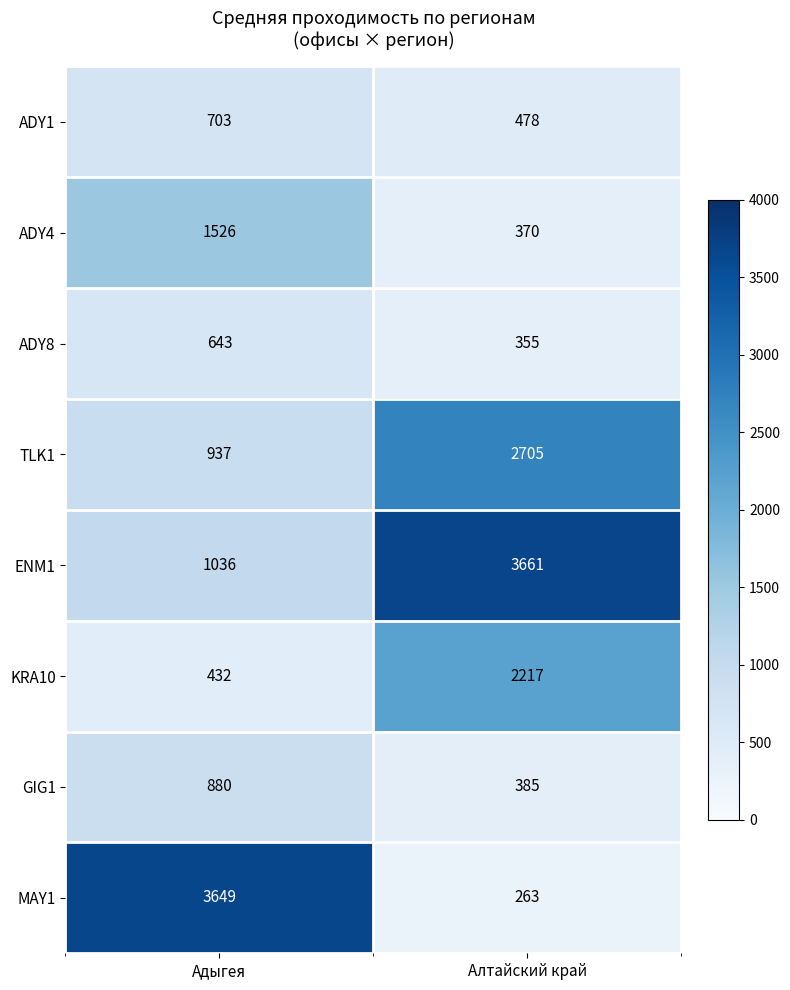

What is the sum of the MAY1 values at Алтайский край and Адыгея?

3912